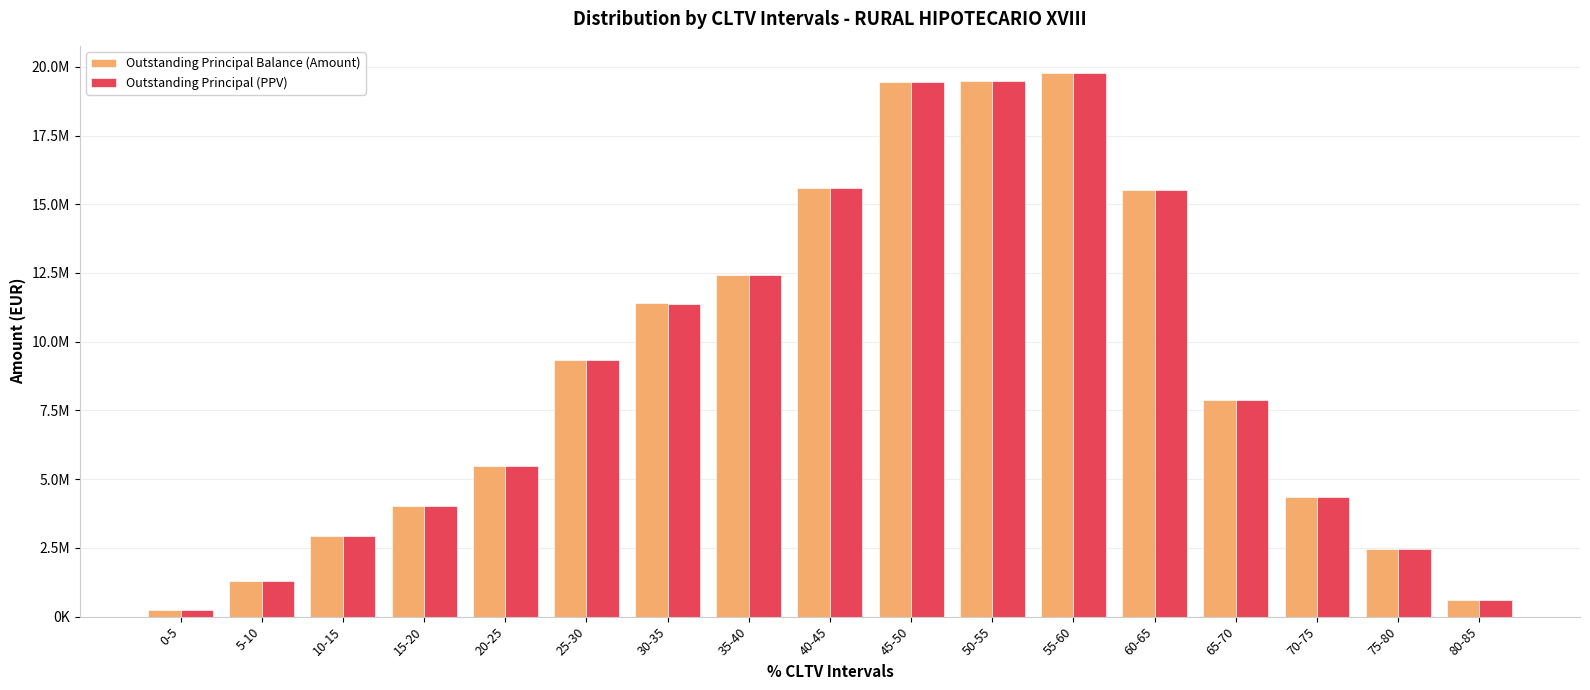

What is the sum of all Outstanding Principal Balance (Amount) values?

152296031.5